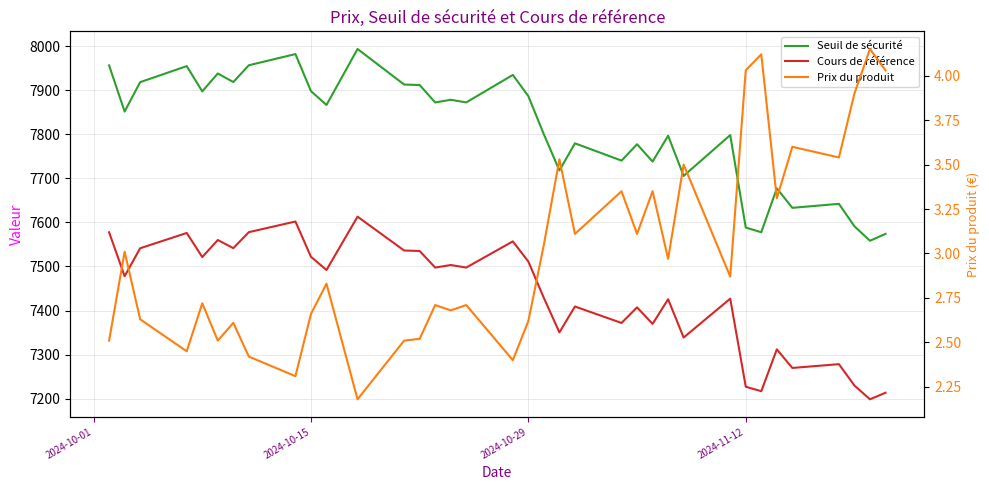

Is the value of Prix du produit at 27 greater than the value of Seuil de sécurité at 2024-10-01?

No